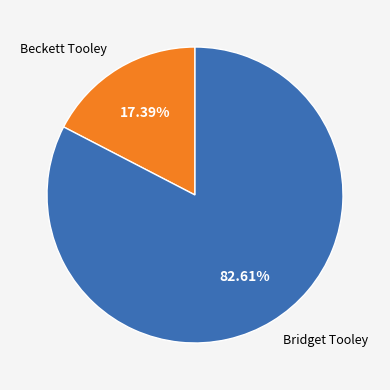

Between Bridget Tooley and Beckett Tooley, which is larger?

Bridget Tooley